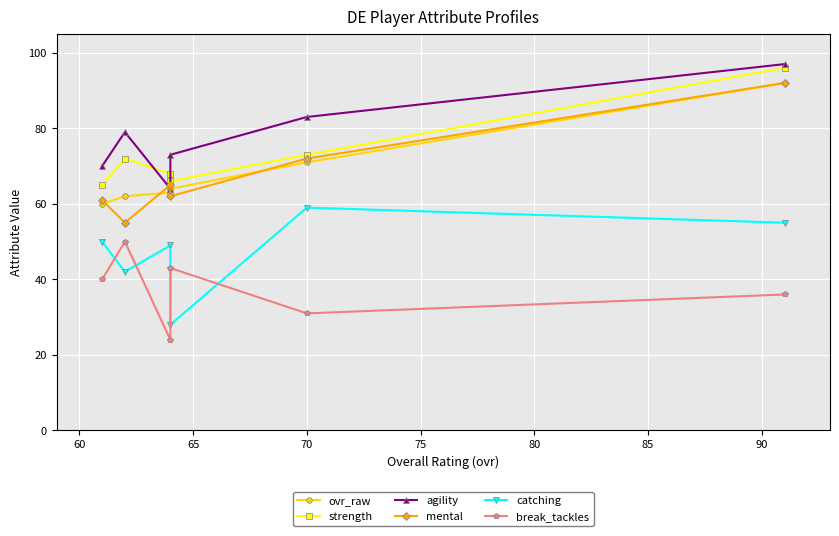

True or false: ovr_raw and break_tackles cross at least once.

False